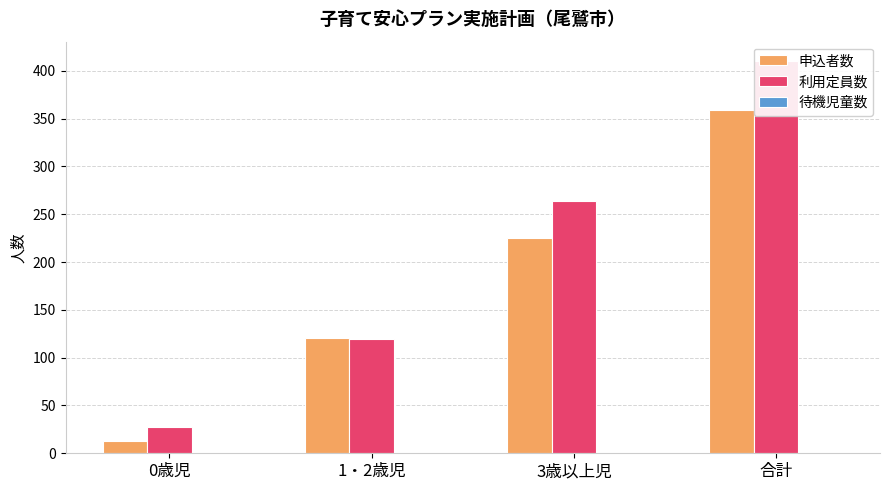

How many bars are there in each group?

3